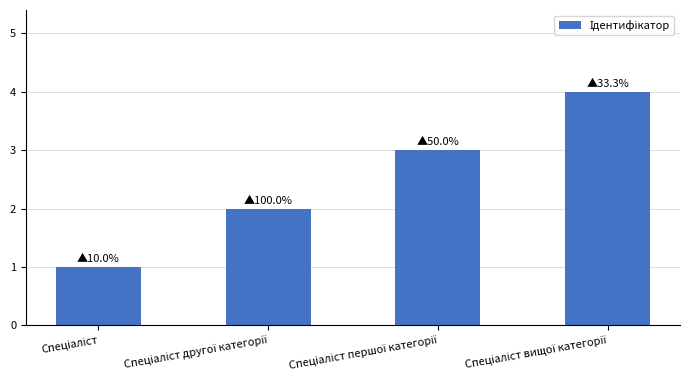

What is the greatest value displayed?

4